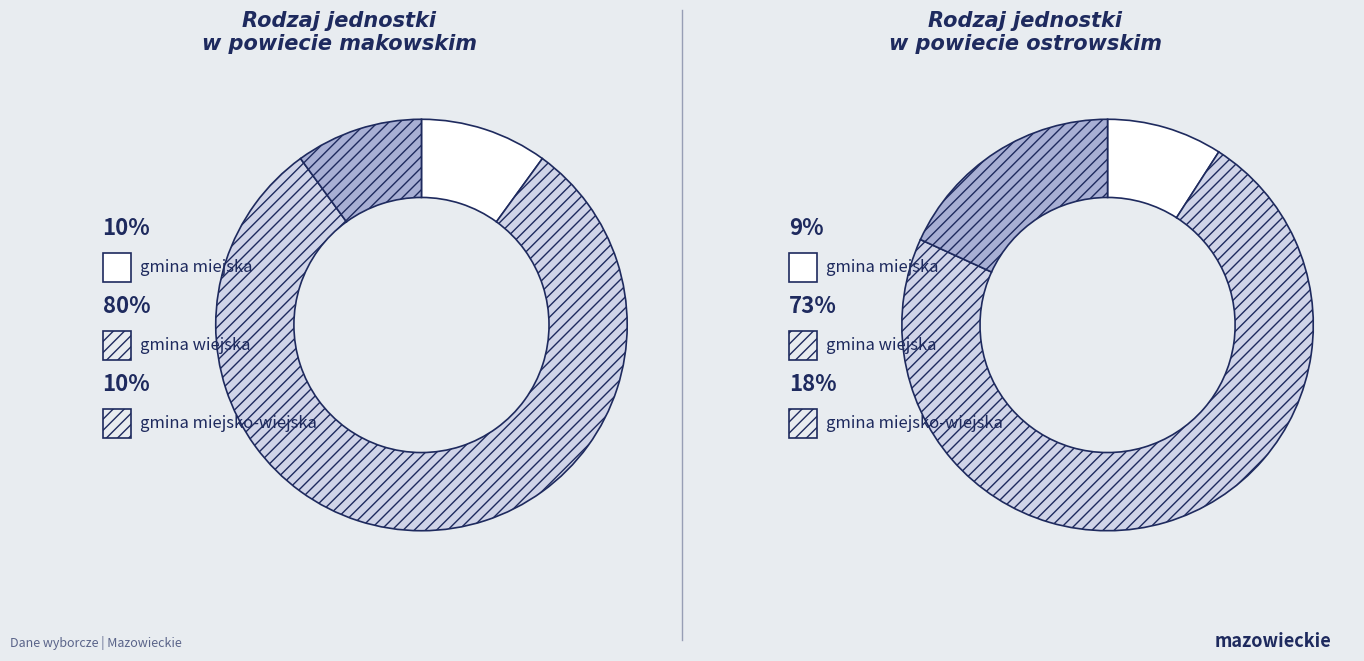

Is the sum of gmina miejsko-wiejska and gmina miejska greater than half?

No